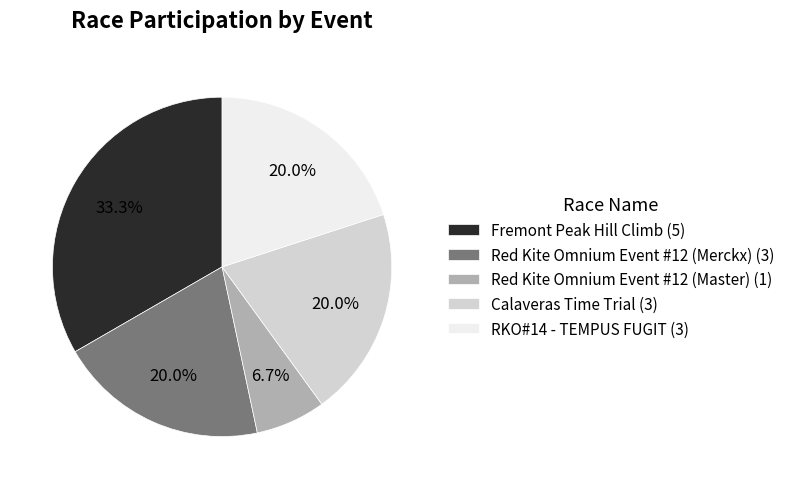

To the nearest percent, what is the combined percentage of Red Kite Omnium Event #12 (Master) and RKO#14 - TEMPUS FUGIT?

27%